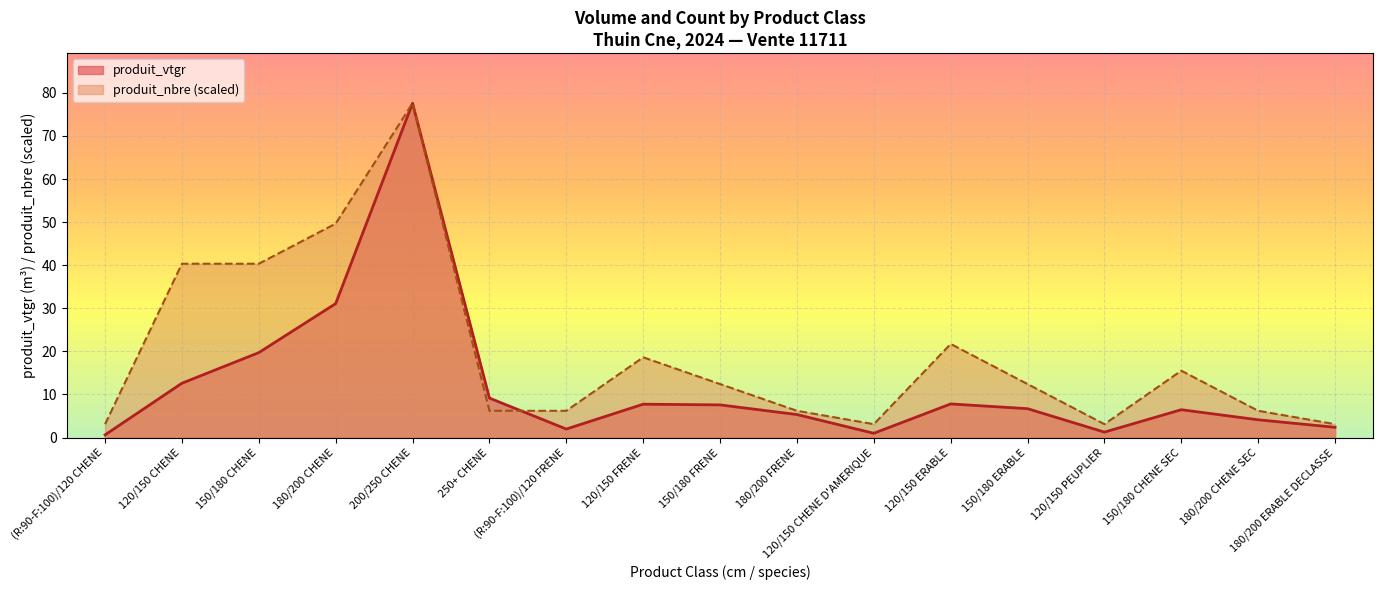

What is the value of the produit_vtgr point at the 15th from the left?

6.5